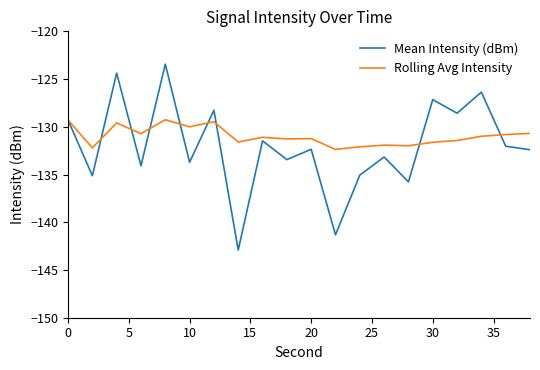

What is the smallest value displayed?

-142.9